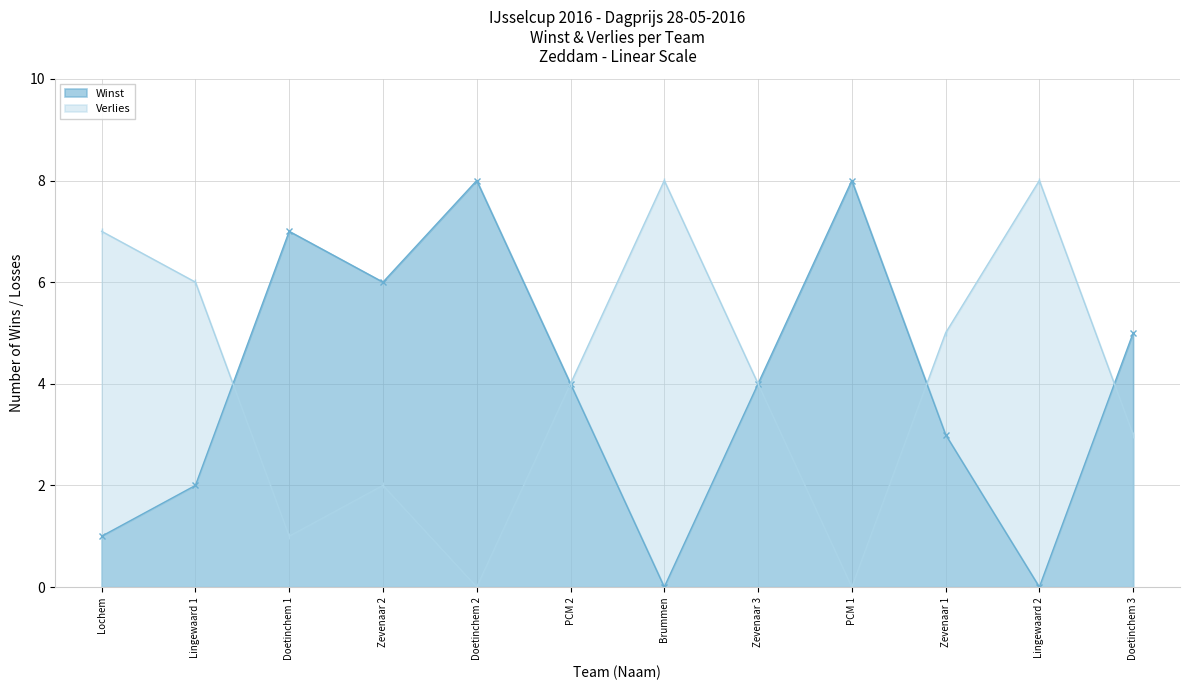

How many interior local peaks does the Winst series have?

3